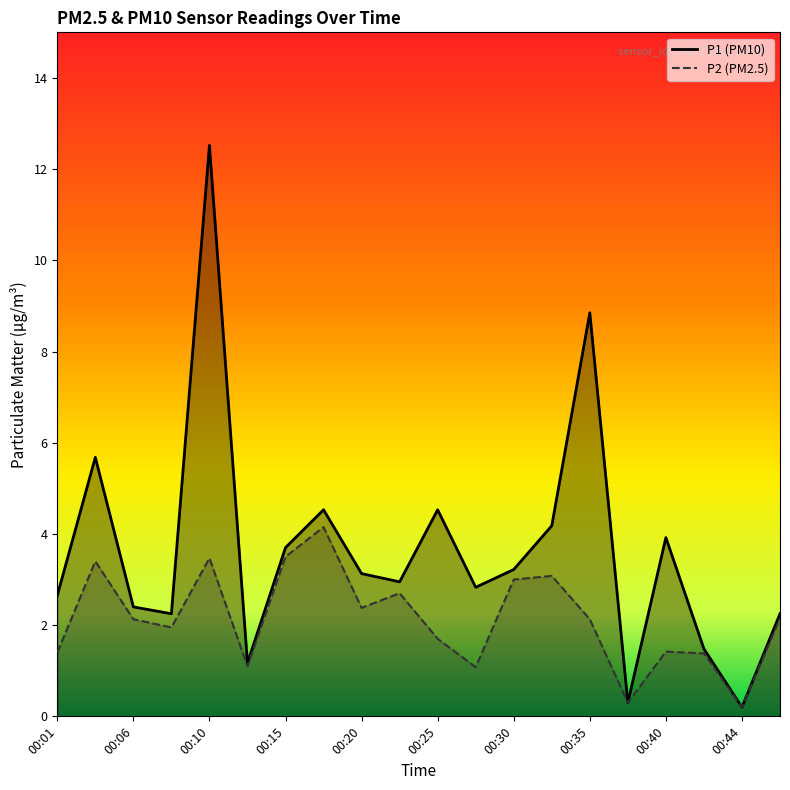

What is the minimum value for P2?

0.2